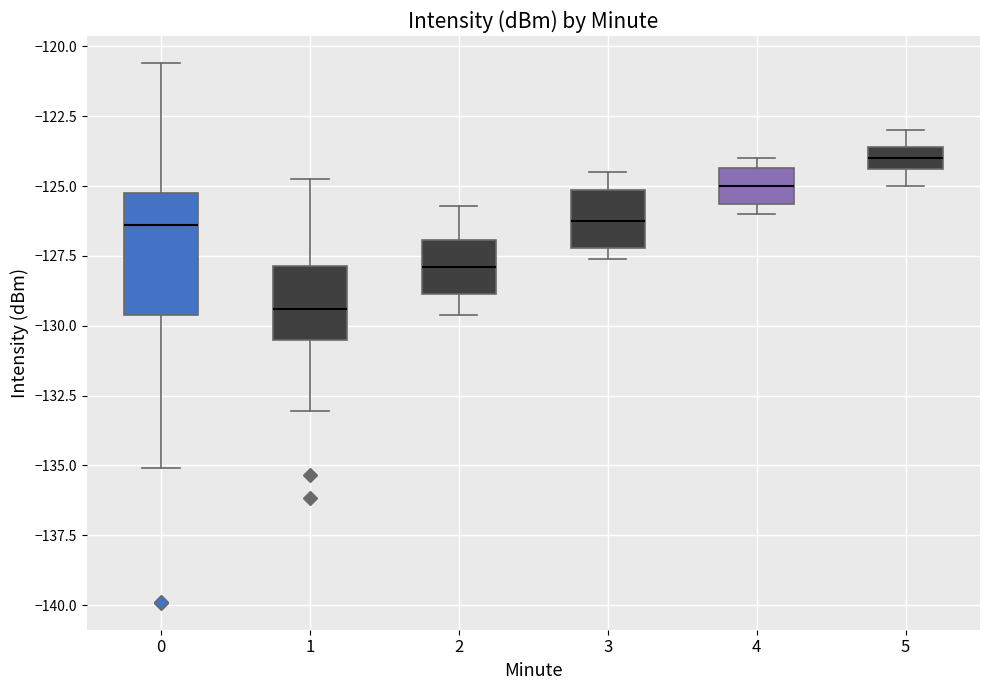

Where is the lower edge of the box at x = 4 on the y-axis? The values are not printed on the chart, so give them approximately, as read against the axis.

-125.5